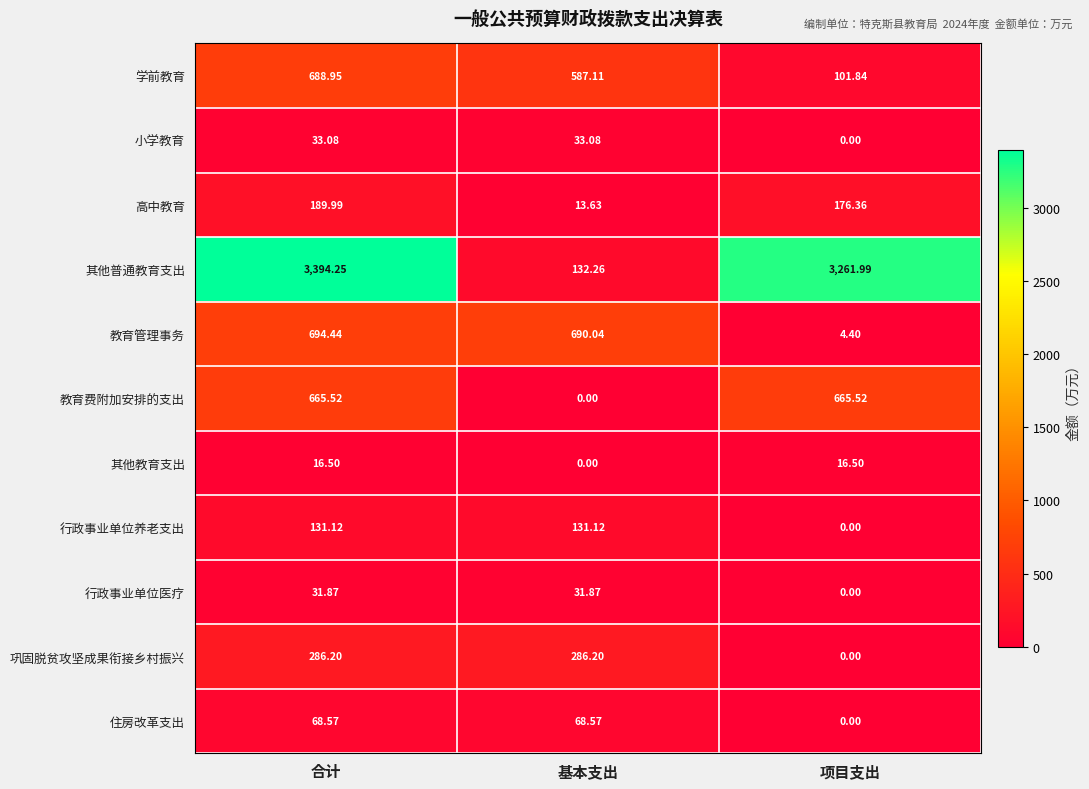

What is the total value across all series at 合计?

6200.5